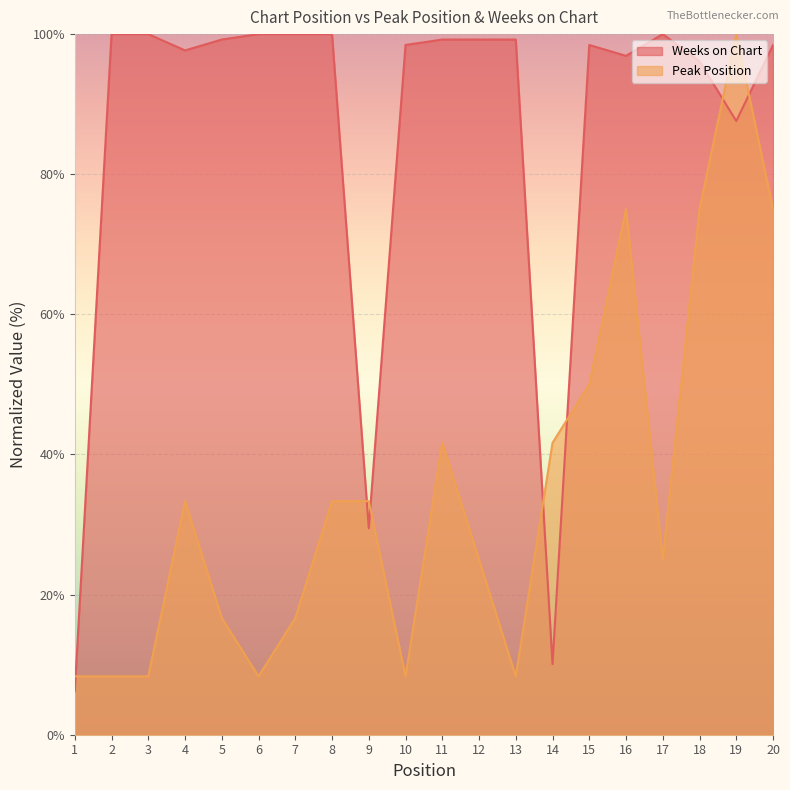

Which series has the largest range (max minus min)?

Weeks on Chart